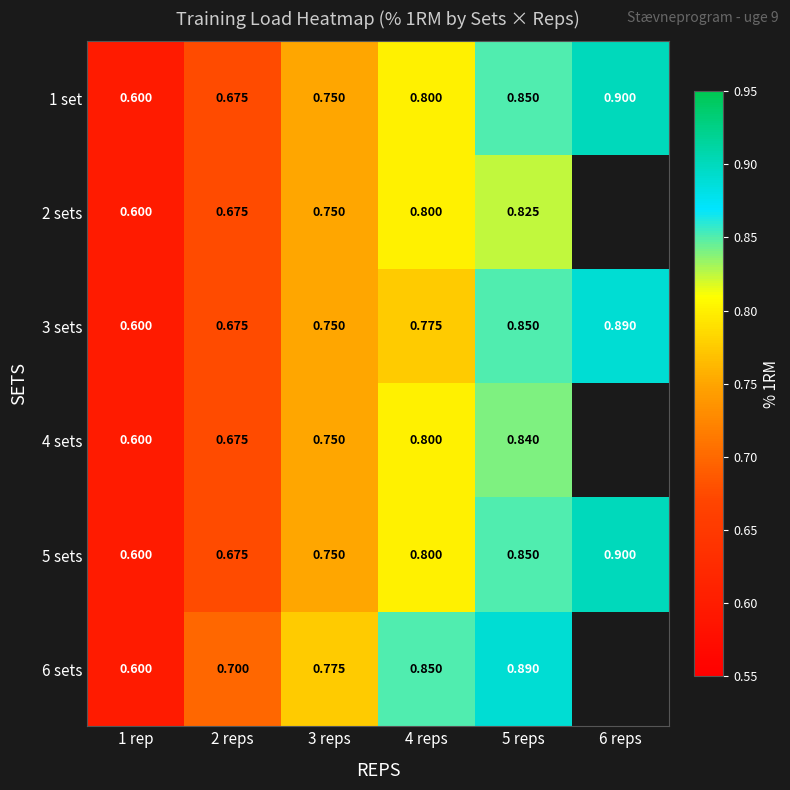

List the labels in order of 2 sets value, smallest first.

1 rep, 2 reps, 3 reps, 4 reps, 5 reps, 6 reps